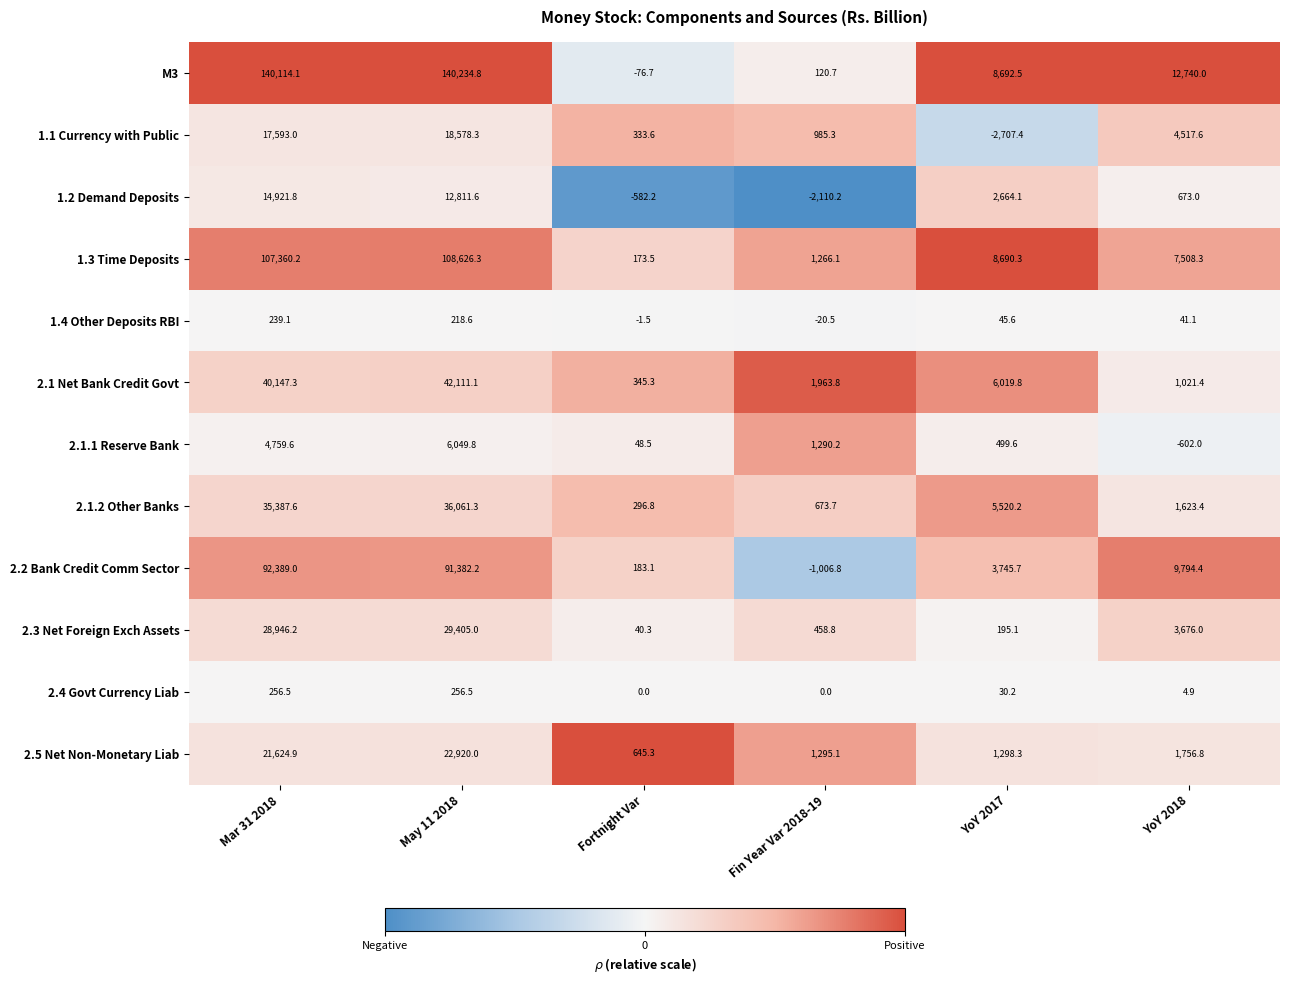

At which category is the sum across all series the highest?

May 11 2018